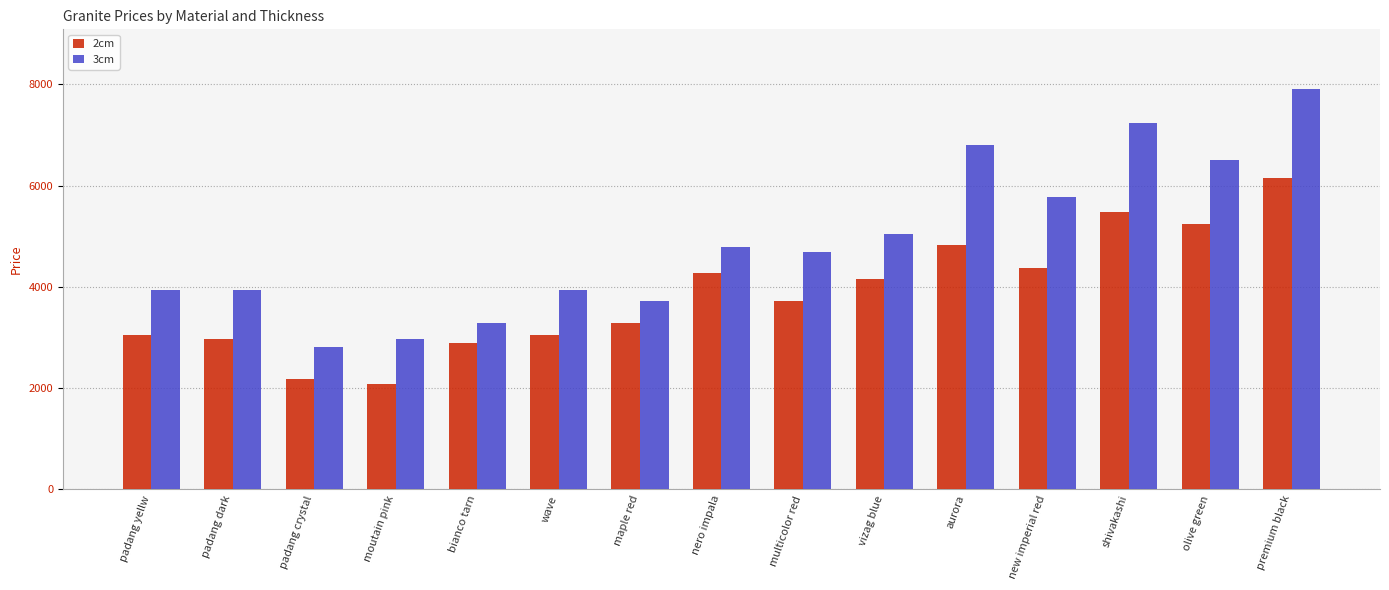

The value of 2cm at shivakashi is 7455. True or false?

False